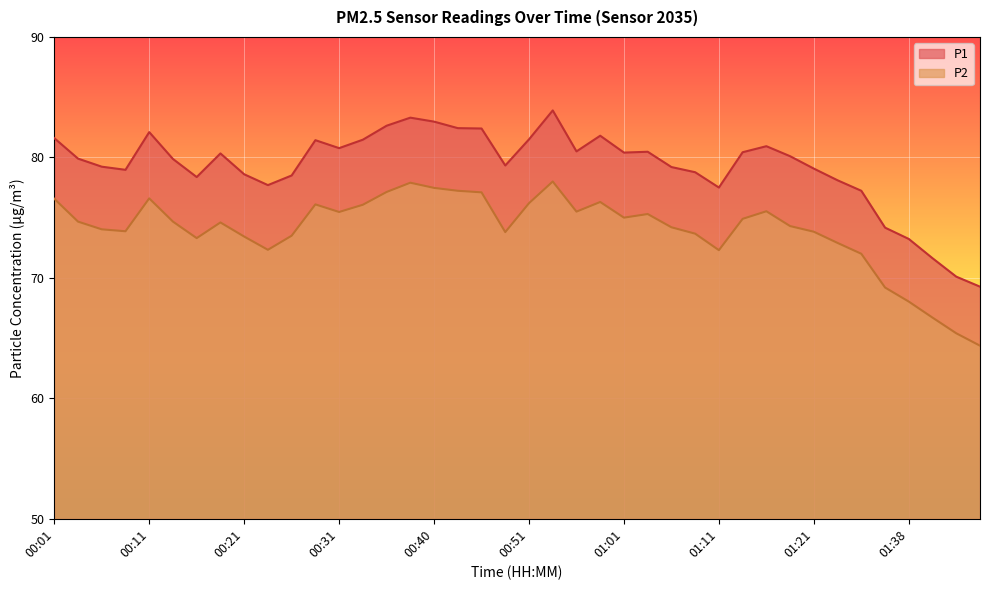

Is it true that P2 equals 74.2 at 01:06?

True